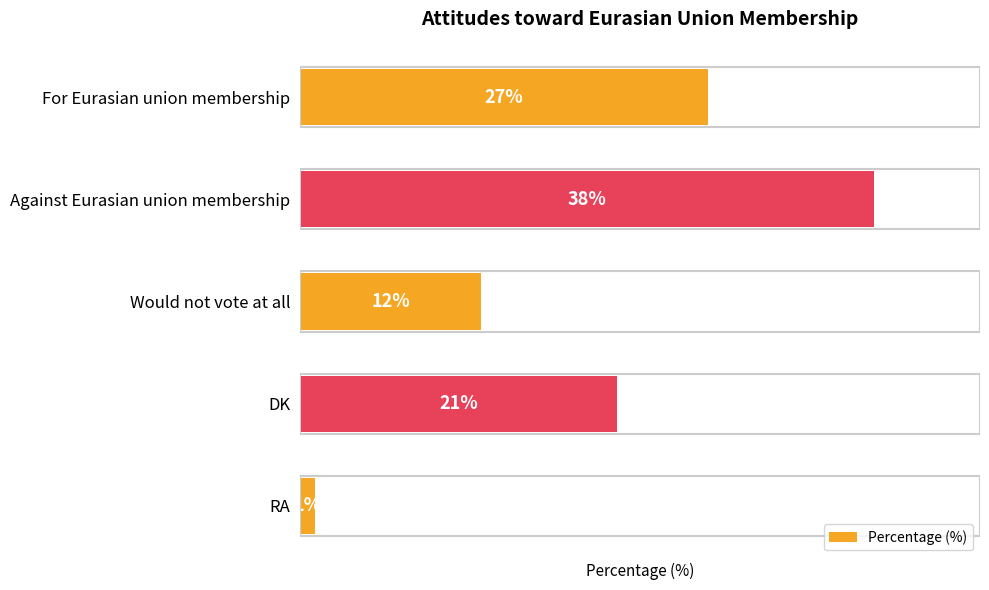

At which label is the value closest to 19?

DK